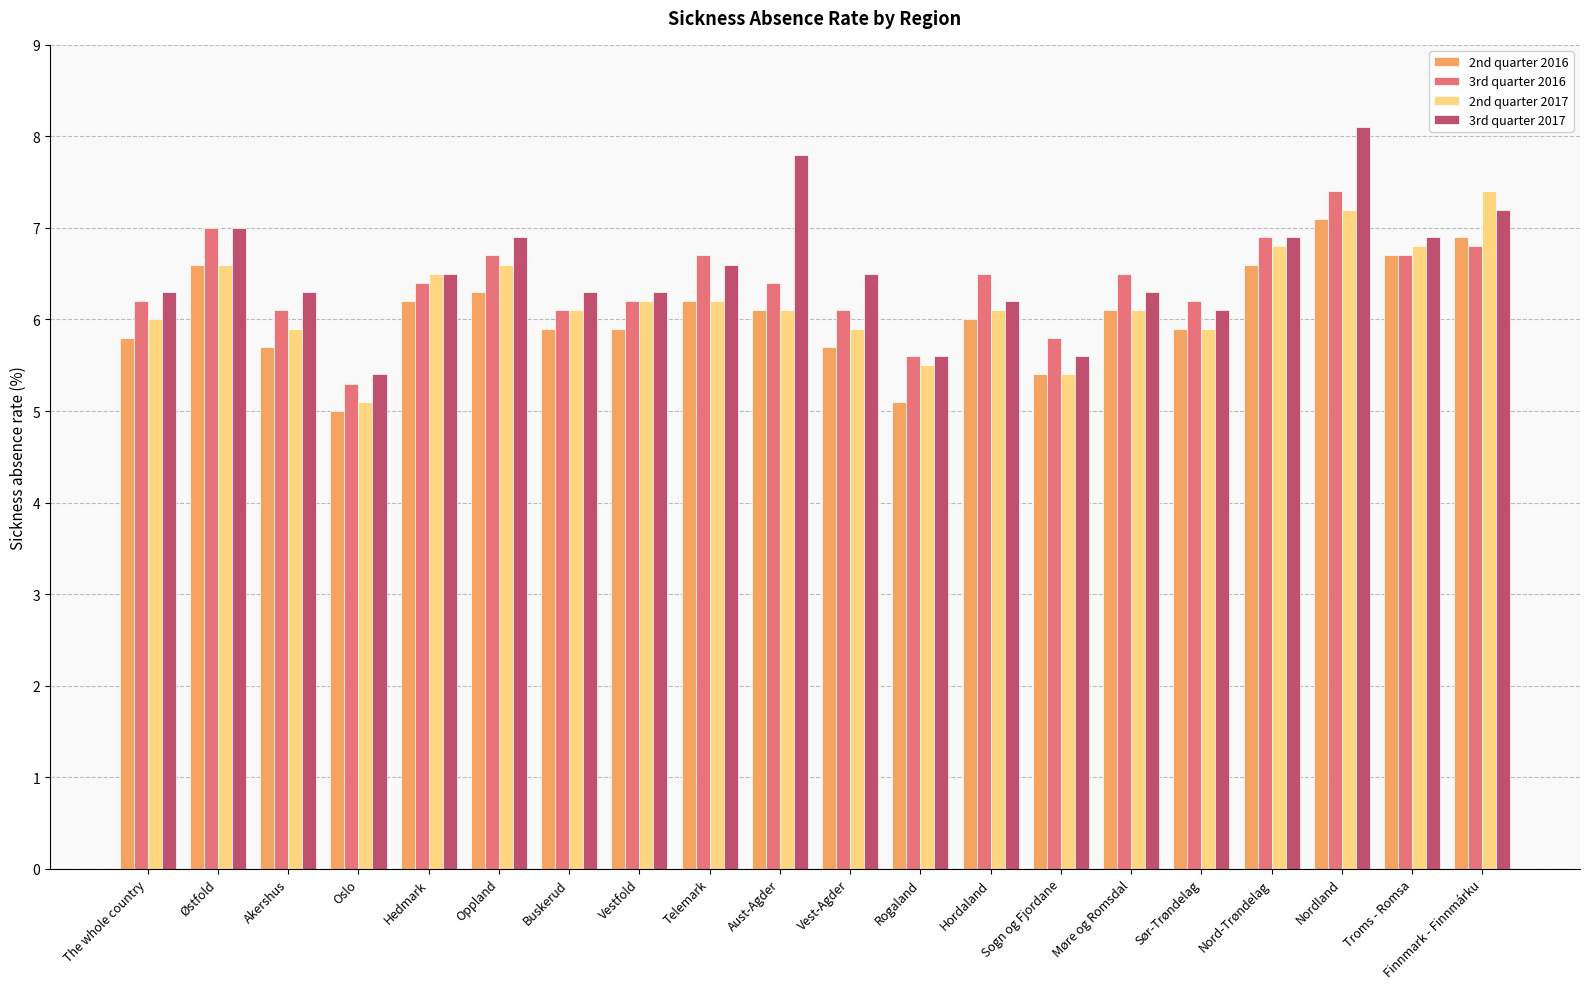

How many data points in 3rd quarter 2017 are less than 6?

3